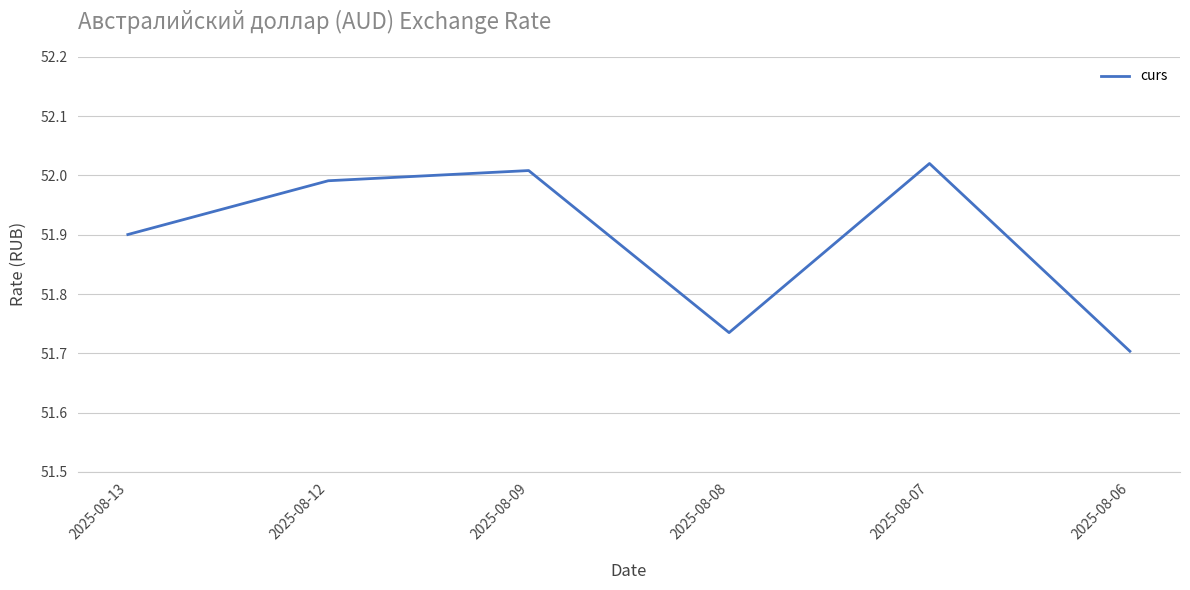

Where is the first local minimum?

2025-08-08